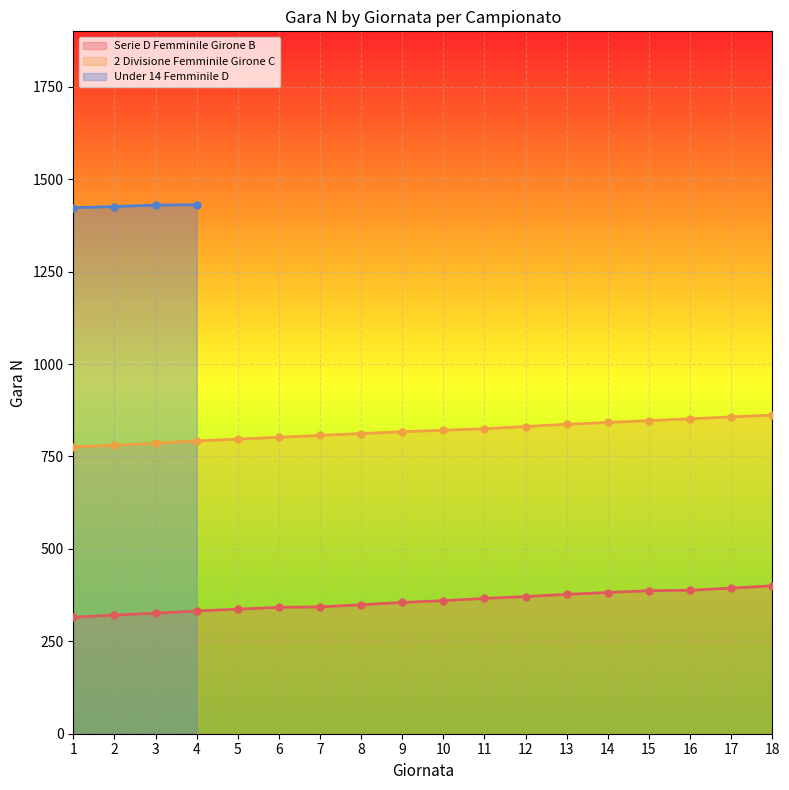

At which label is Serie D Femminile Girone B closest to 357?

9